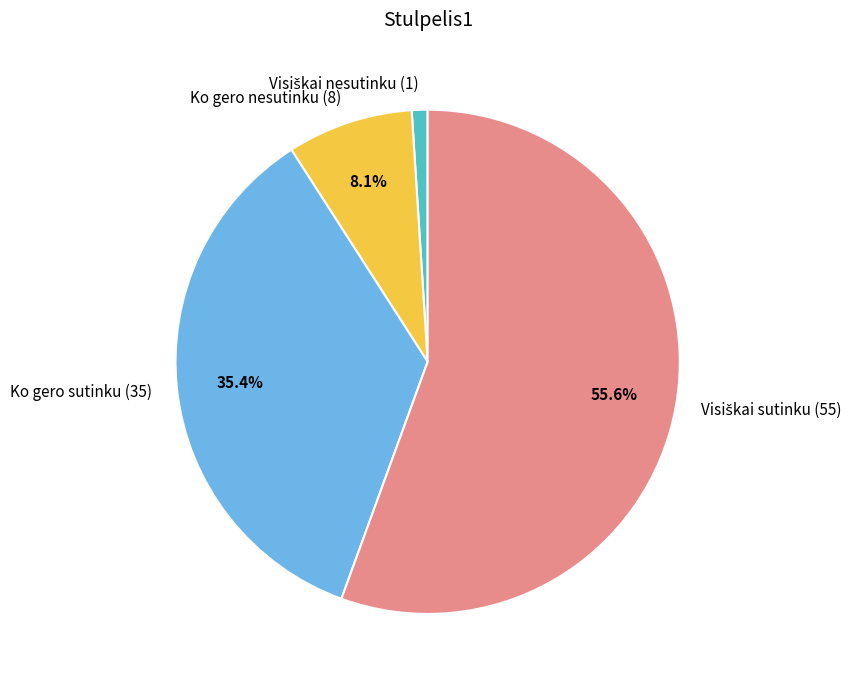

Combined, do Ko gero nesutinku (8) and Ko gero sutinku (35) account for over 50%?

No